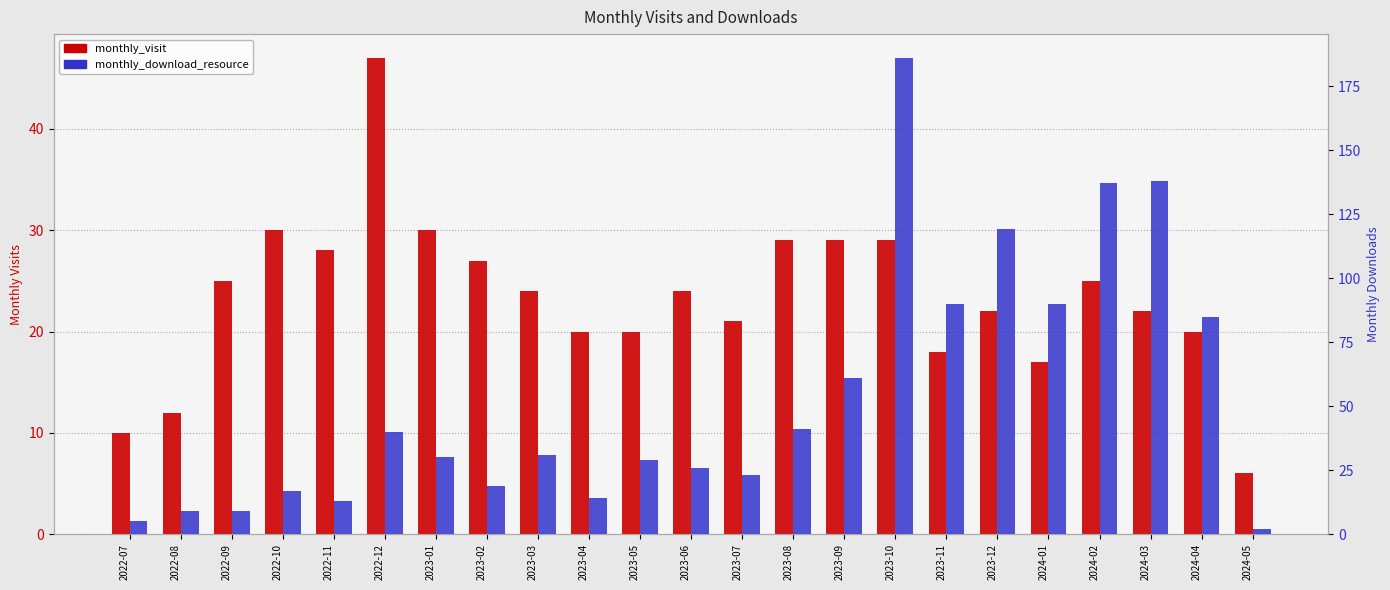

Which series has the widest spread of values?

monthly_download_resource